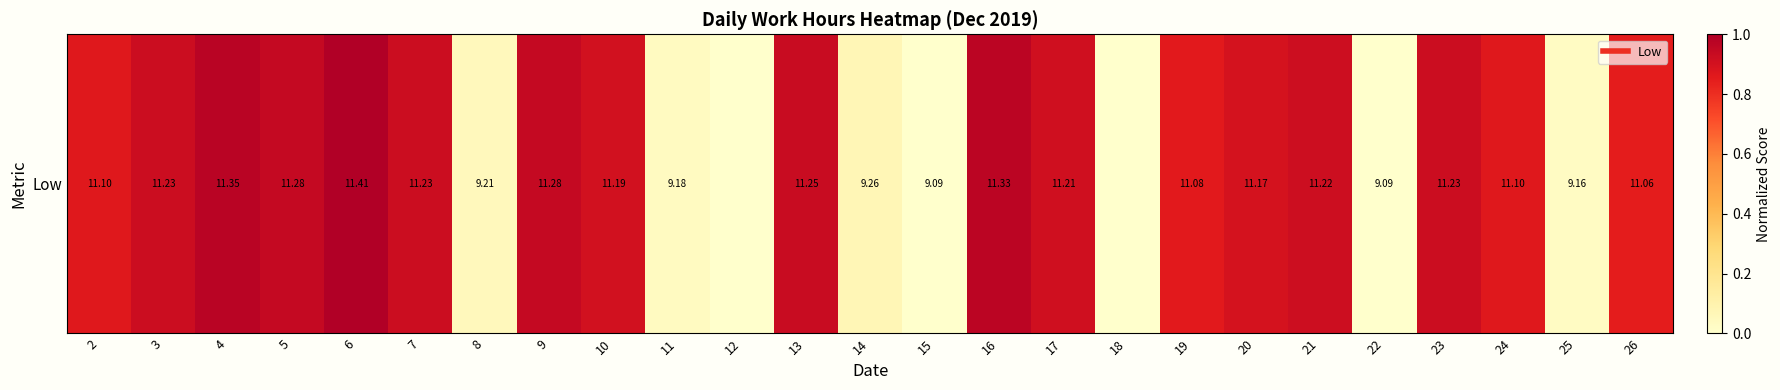

Is it true that the value at 13 is 0.3?

False